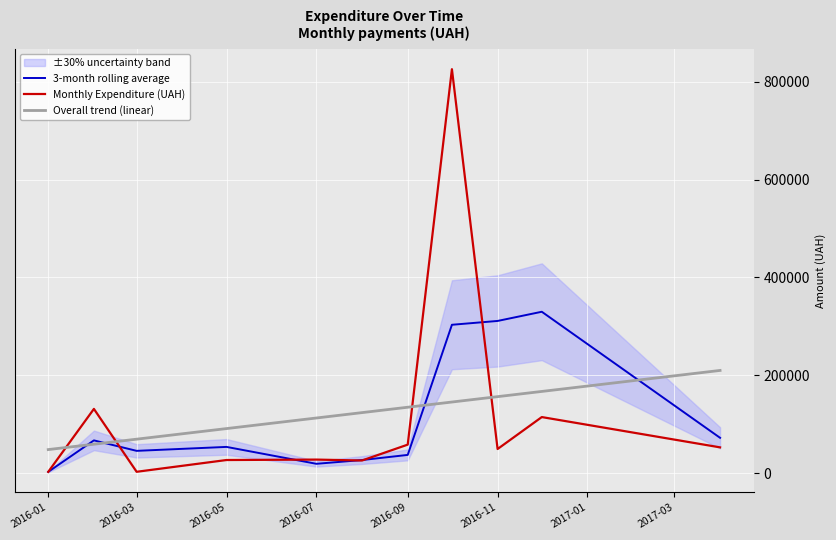

How many intersections are there between Overall trend (linear) and Monthly Expenditure (UAH)?

4